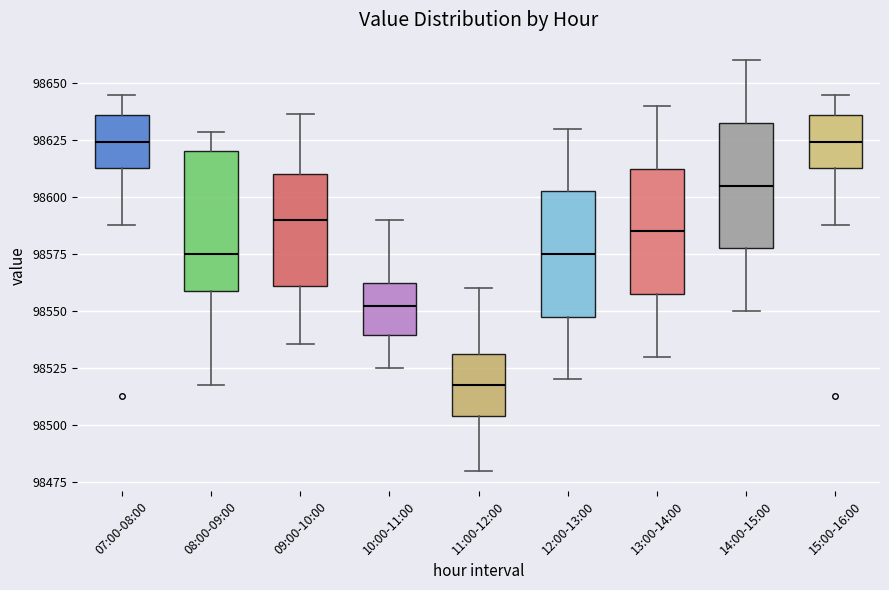

Which box is the tallest, from its lower edge to its upper edge?

08:00-09:00